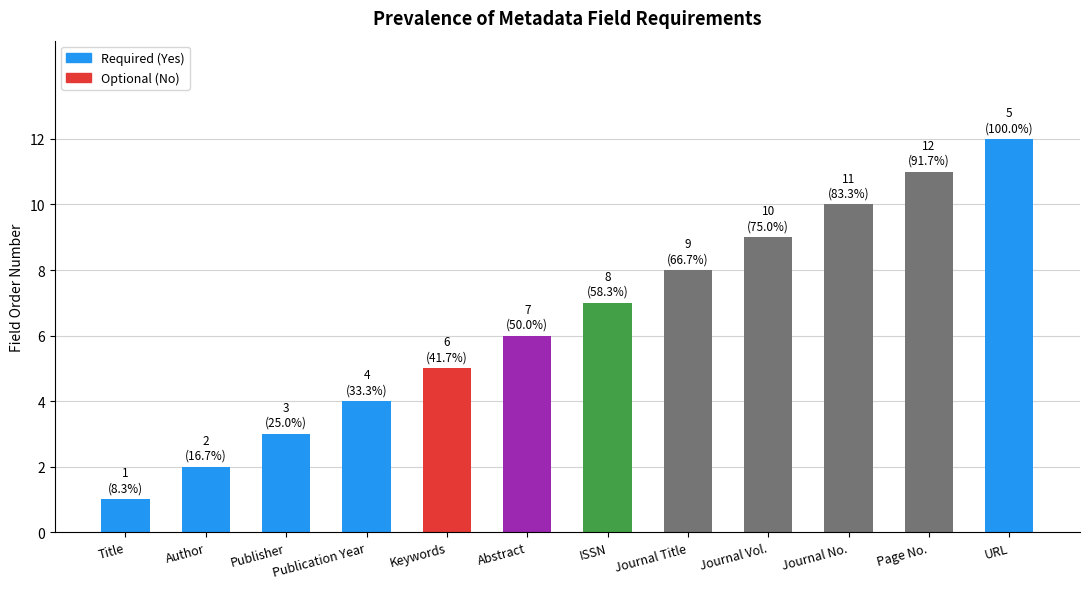

What is the value of the 1st bar from the left?

1